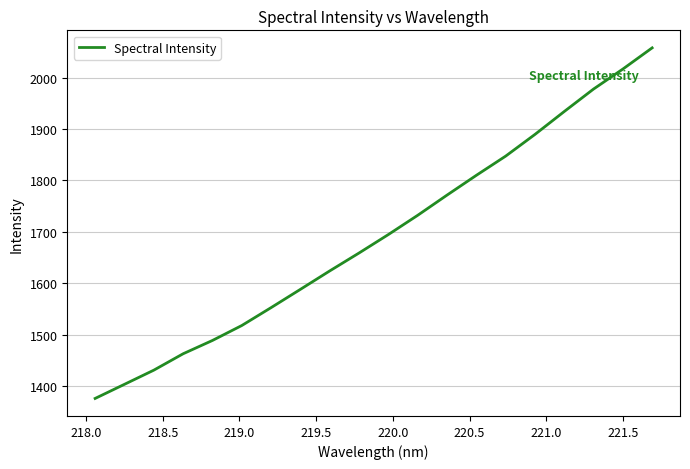

What is the maximum value shown in the chart?

2057.7